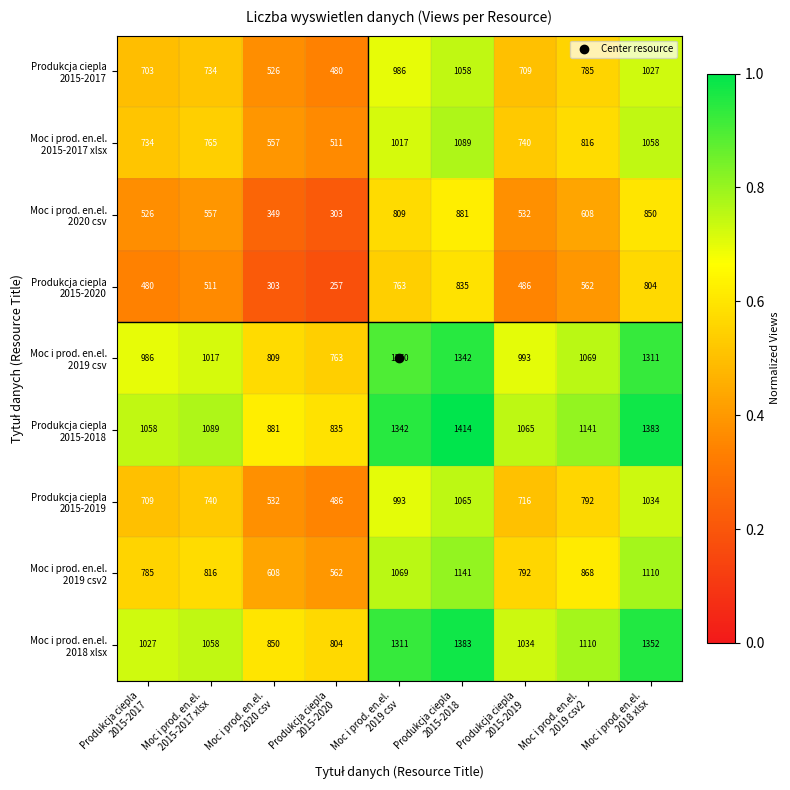

At how many categories does at least one series exceed 932?

7